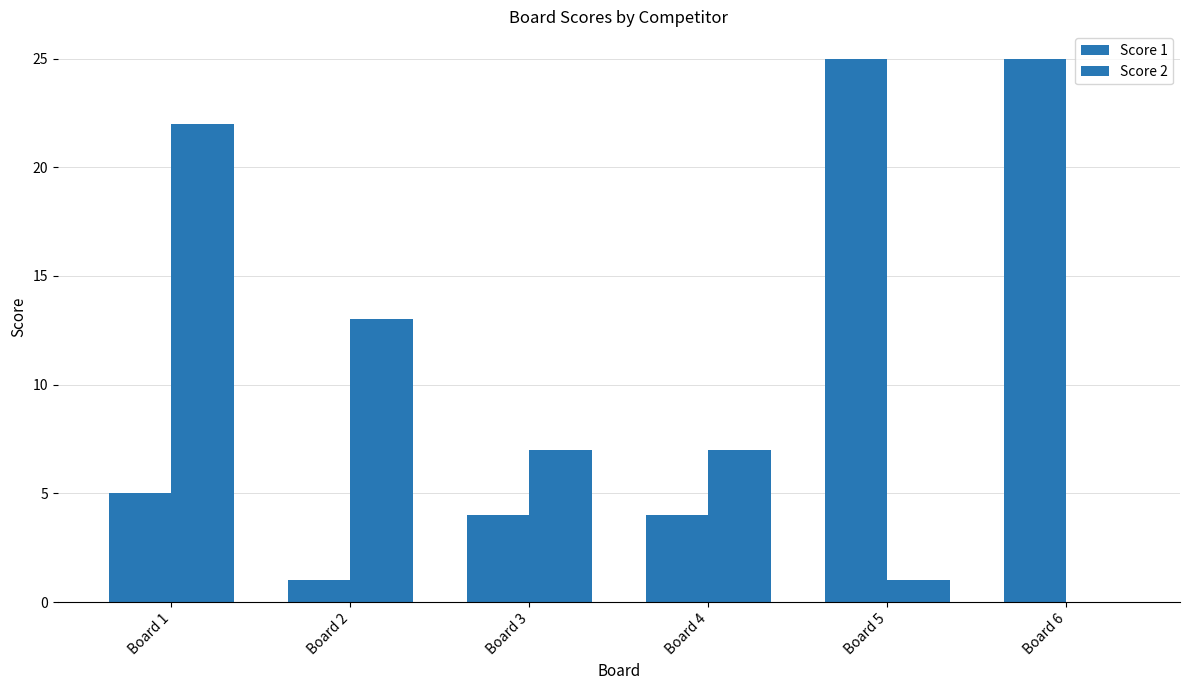

List the labels in order of Score 2 value, smallest first.

Board 6, Board 5, Board 3, Board 4, Board 2, Board 1